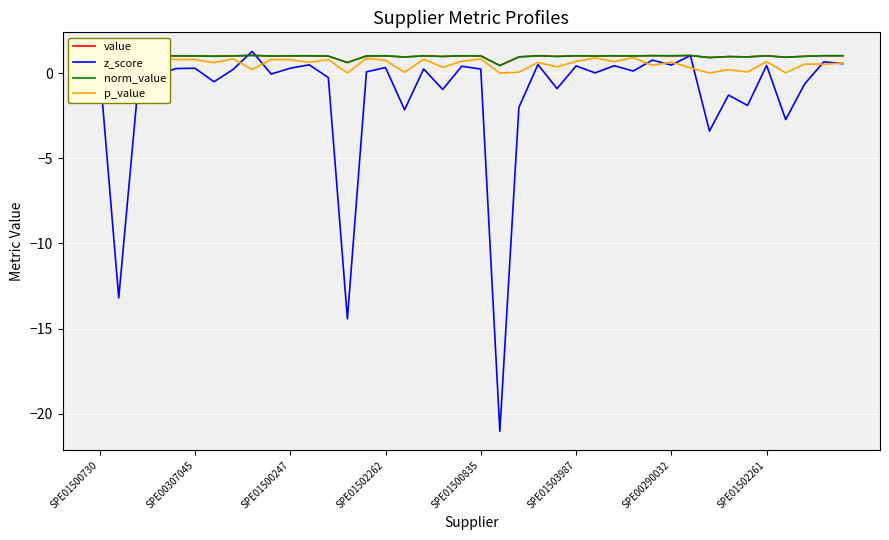

Where is p_value nearest to the value 0?

13